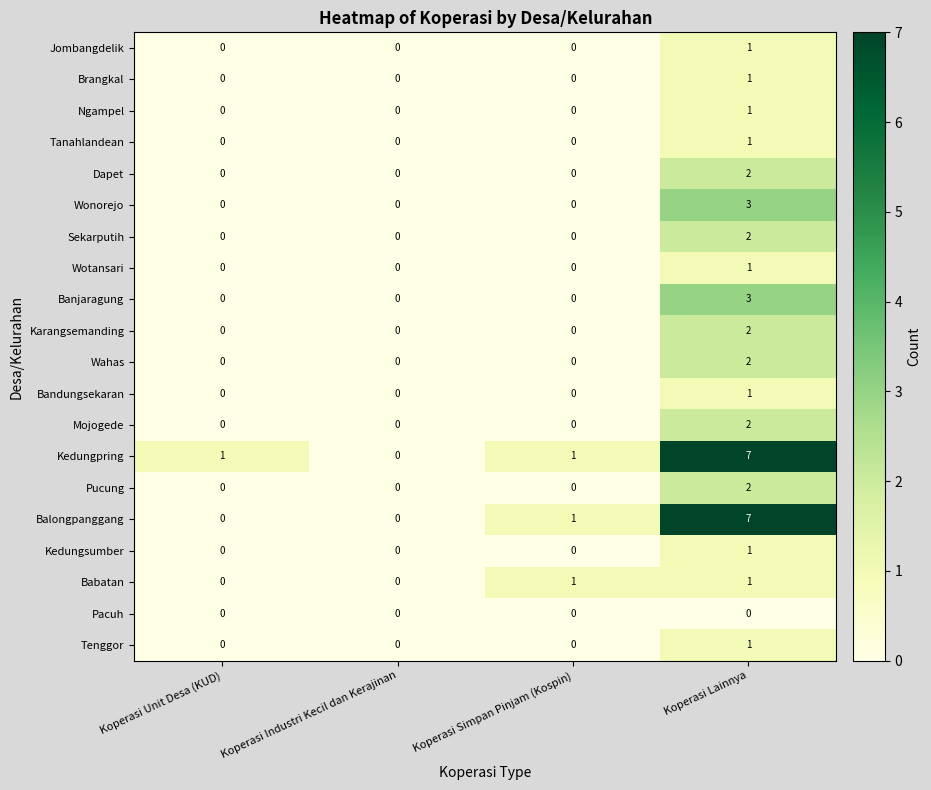

True or false: Dapet has a value of 0 at Koperasi Unit Desa (KUD).

True